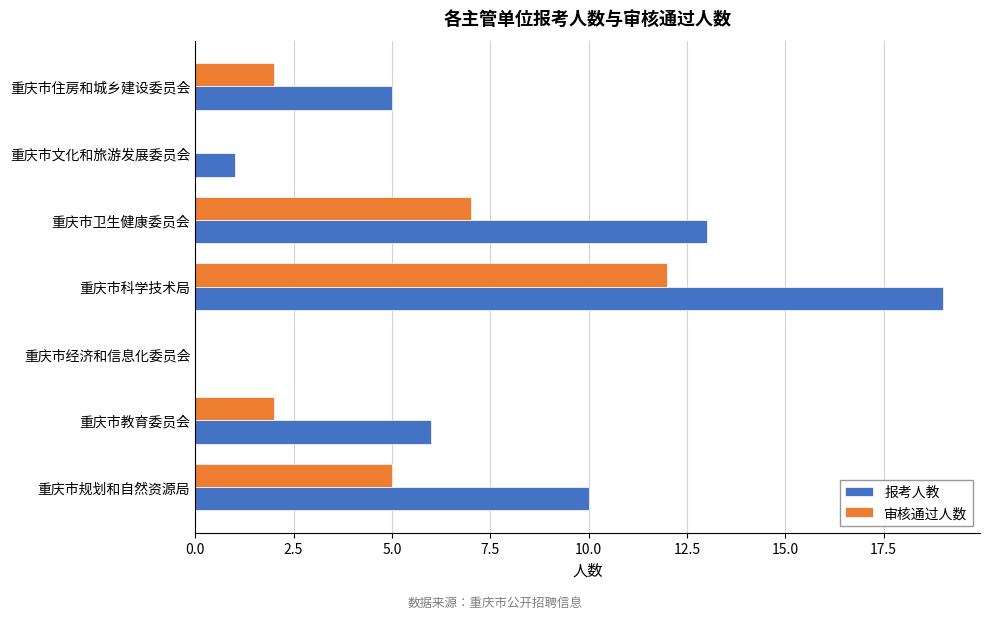

Is it true that 审核通过人数 equals 9 at 重庆市卫生健康委员会?

False